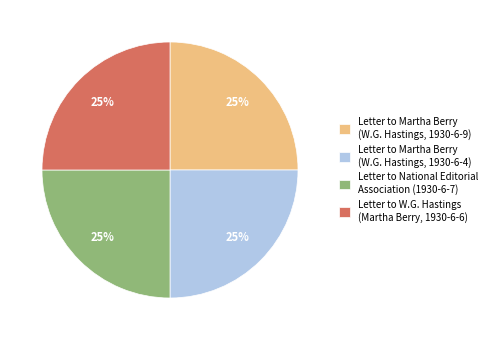

True or false: Letter to National Editorial Association (1930-6-7) accounts for 25% of the total.

True